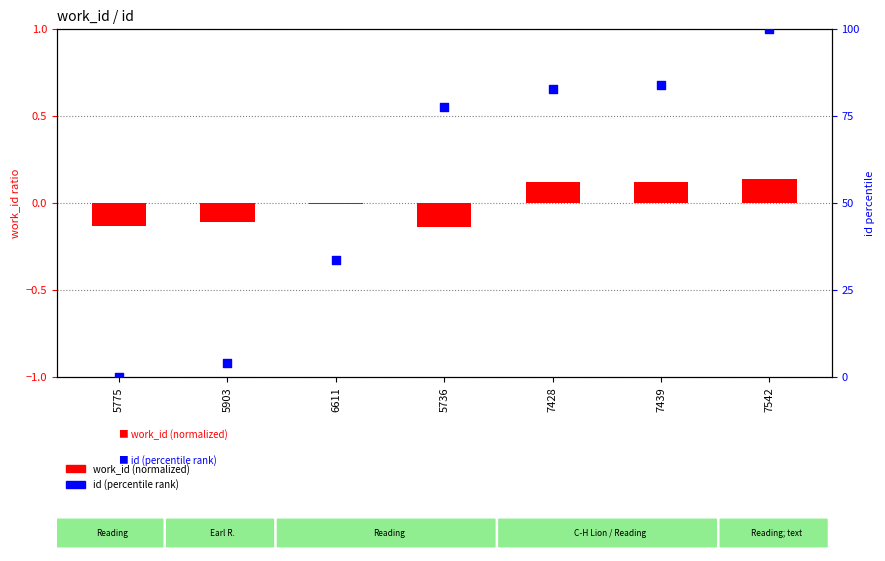

At which category is the sum across all series the highest?

7542